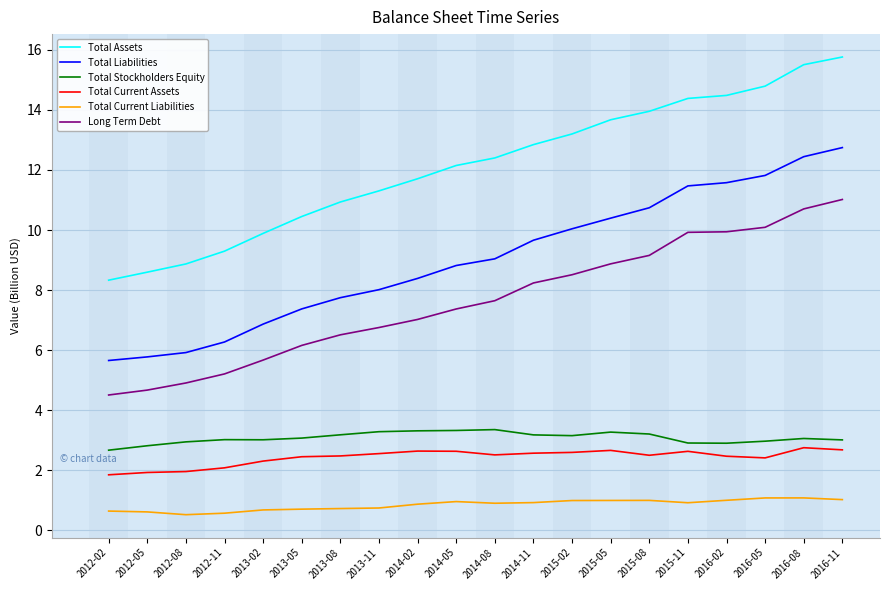

The value of Long Term Debt at 2013-08 is 6.5. True or false?

True